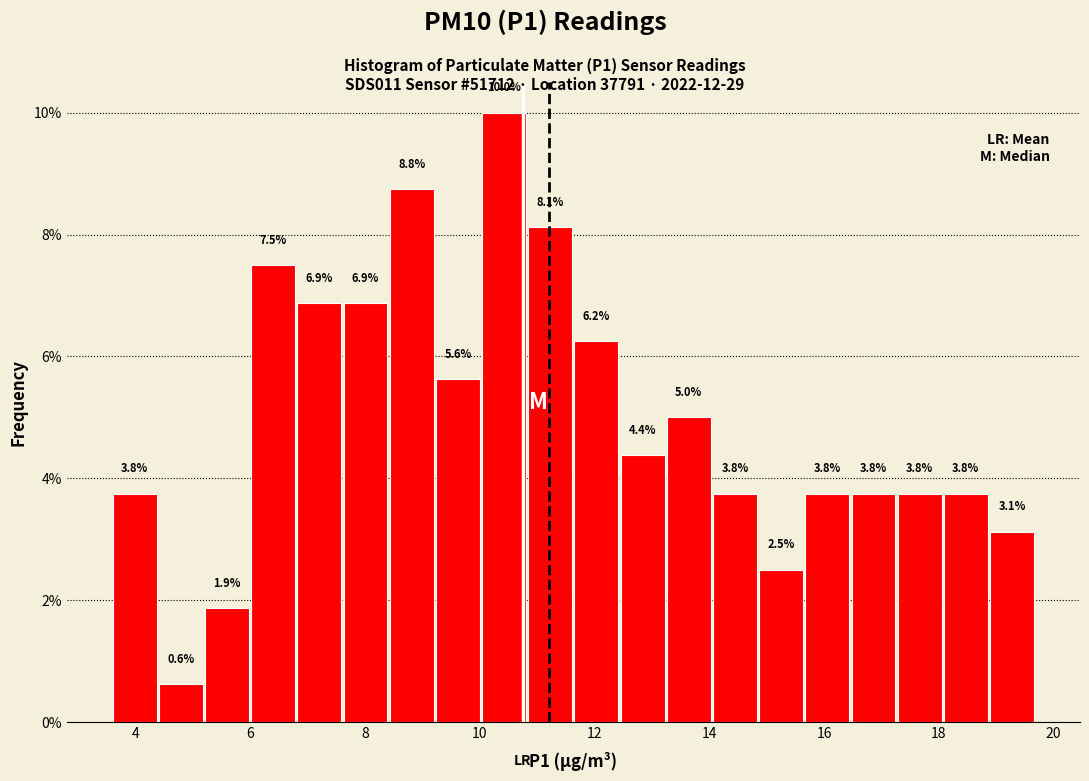

Over which range of the x-axis is the bar tallest?

10.0 to 10.8